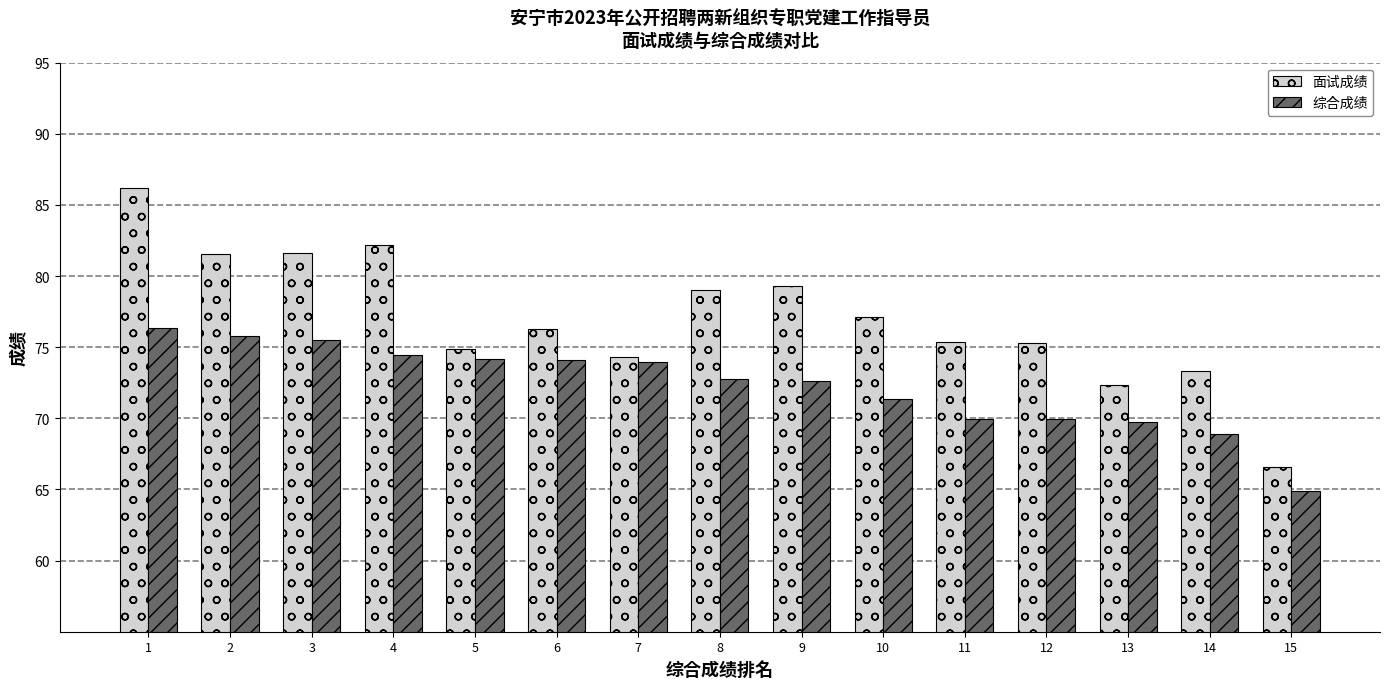

How many groups of bars are there?

15